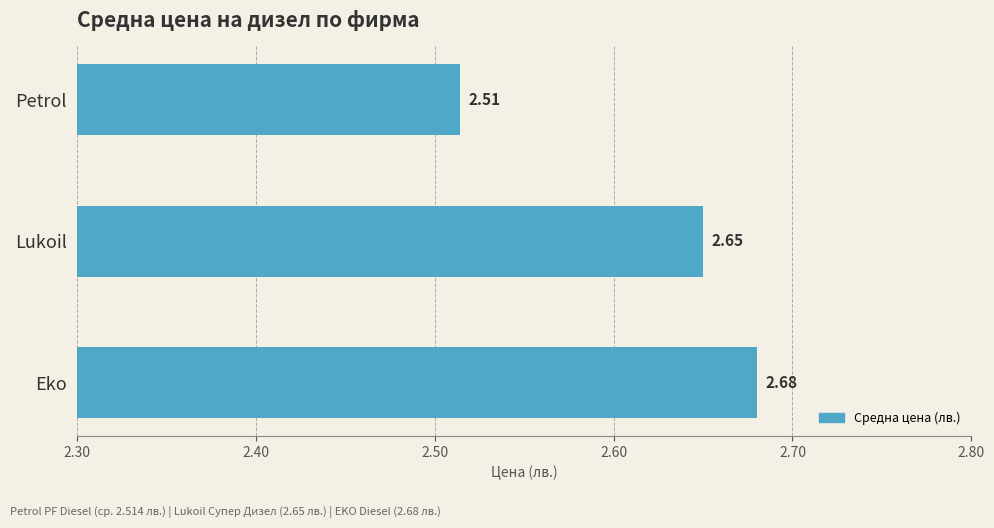

What is the sum of the values at Lukoil and Eko?

5.3